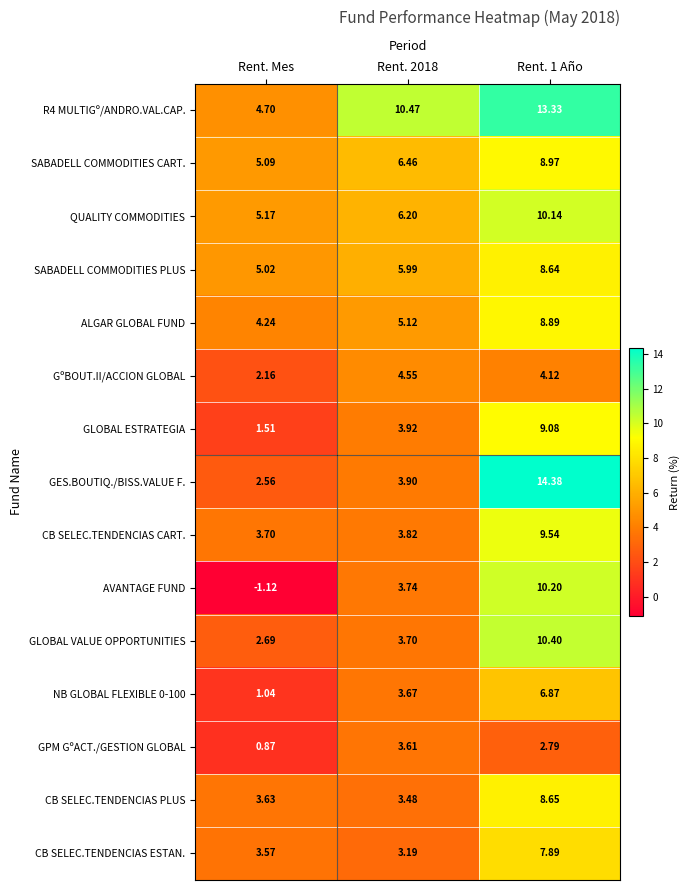

Is the value of NB GLOBAL FLEXIBLE 0-100 at Rent. Mes greater than the value of AVANTAGE FUND at Rent. 2018?

No